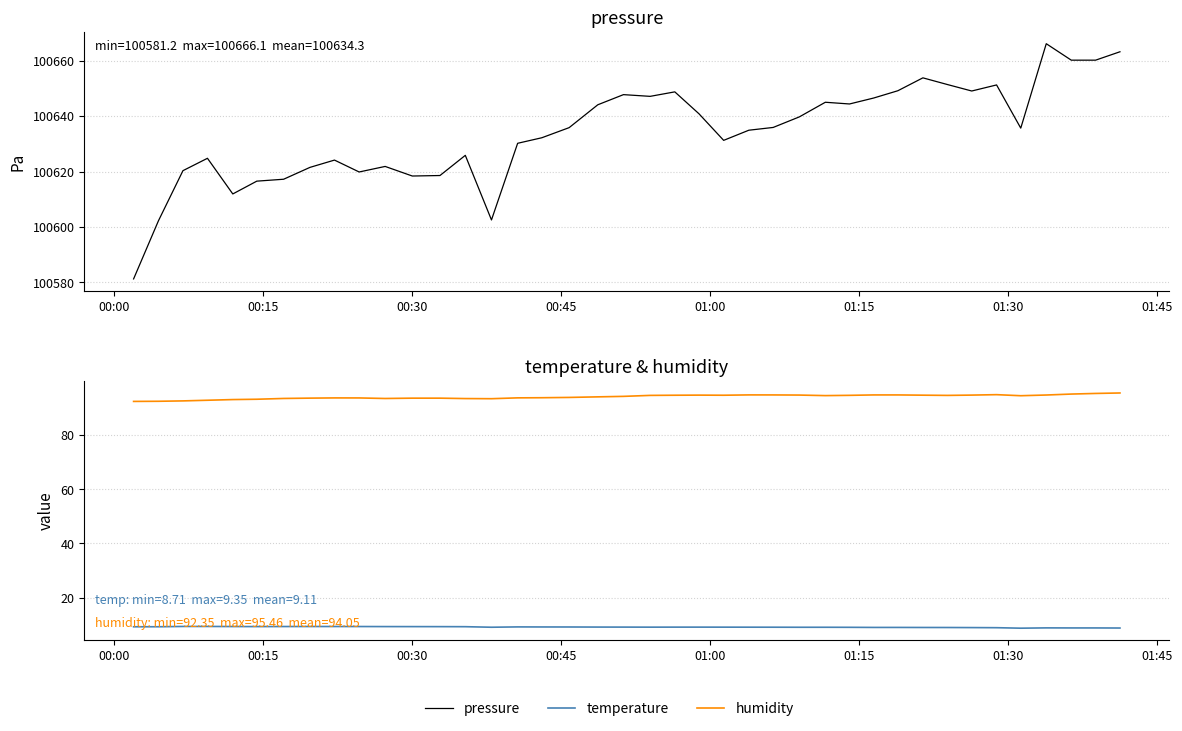

Rank the series by their maximum value, from highest to lowest.

pressure, humidity, temperature